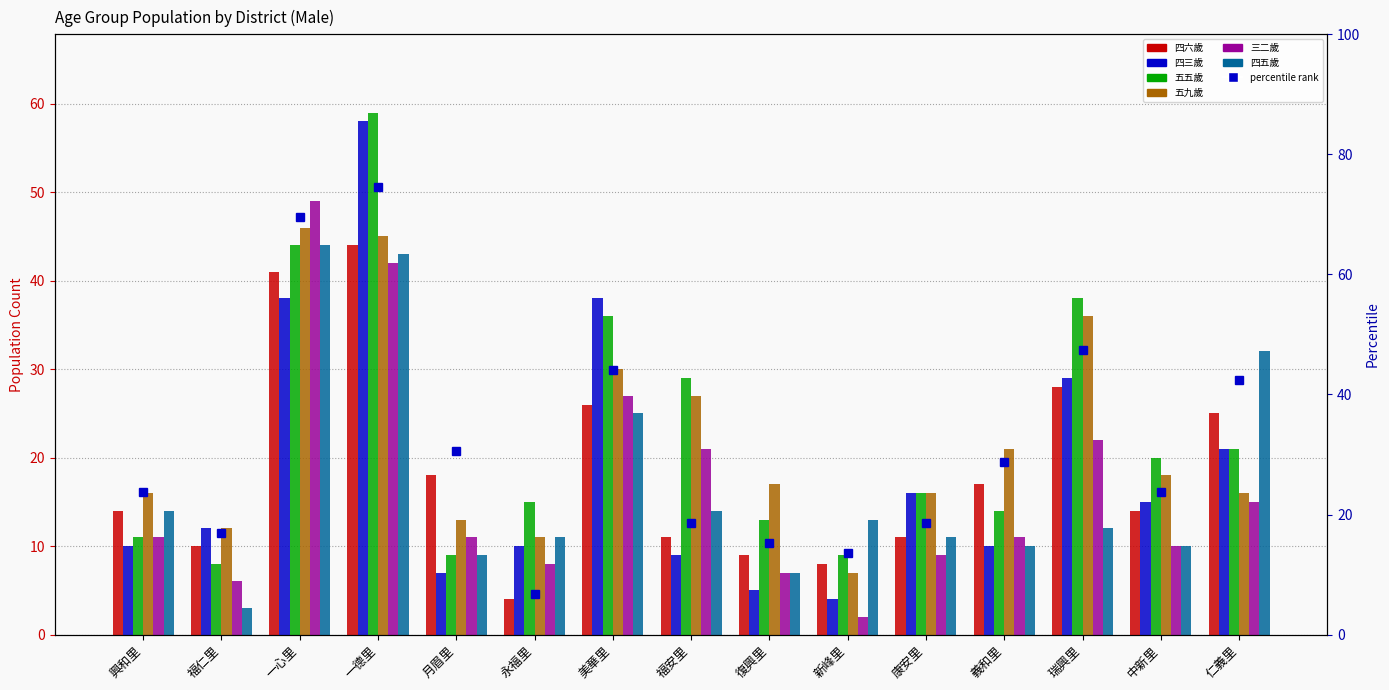

Which series changed the most between 福安里 and 復興里?

五五歲